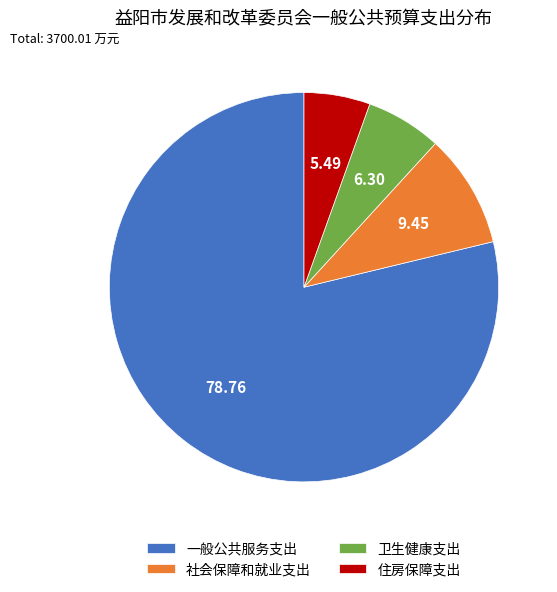

Which category has the biggest portion of the pie?

一般公共服务支出